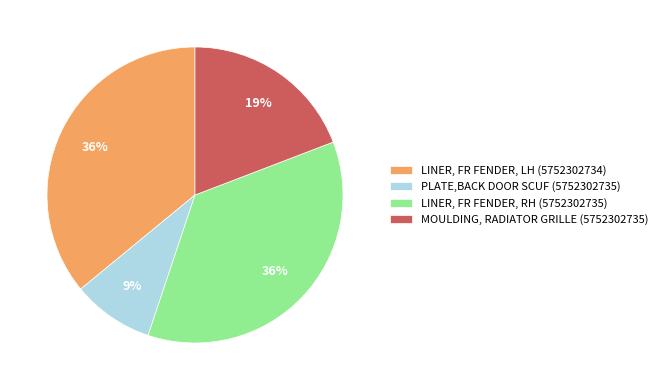

What is the ratio of the value at PLATE,BACK DOOR SCUF (5752302735) to the value at LINER, FR FENDER, LH (5752302734)?

0.2